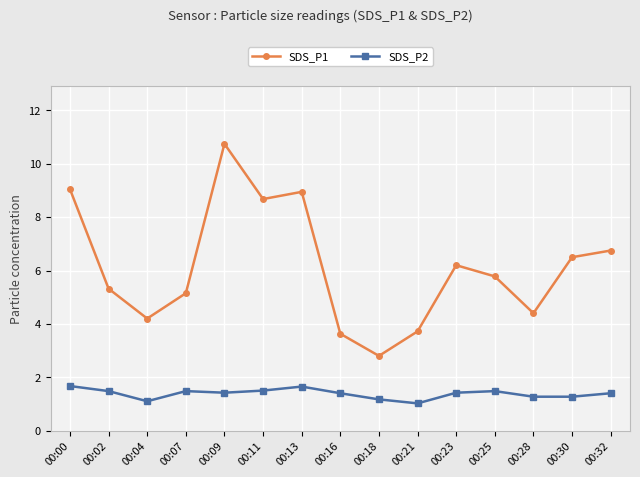

True or false: SDS_P1 has a value of 15.9 at 00:09.

False